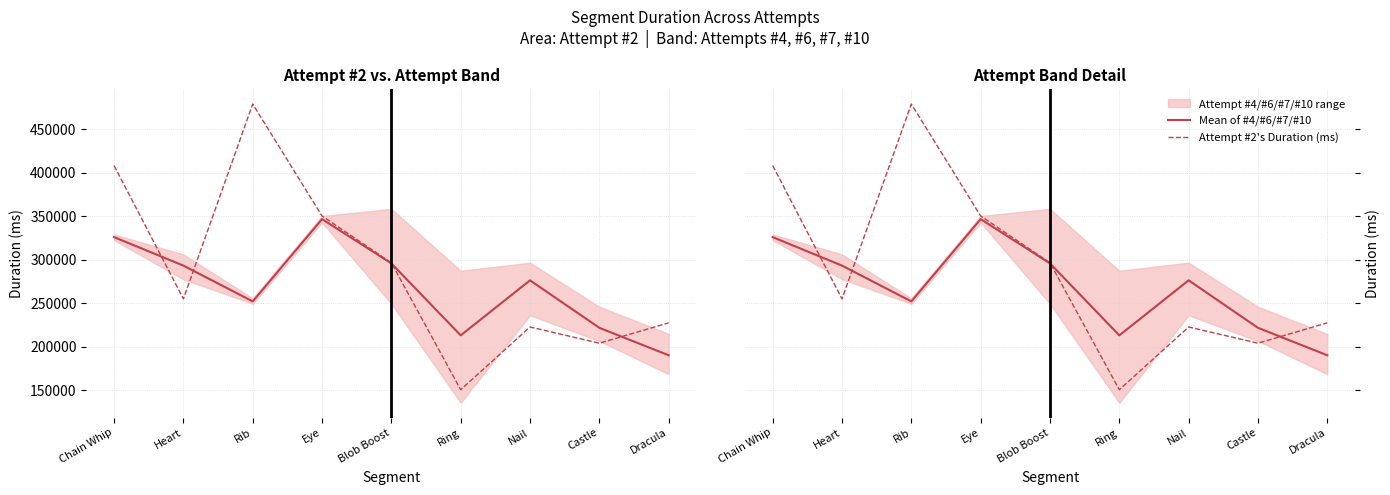

The value of Mean of #4/#6/#7/#10 at Blob Boost is 114986.4. True or false?

False